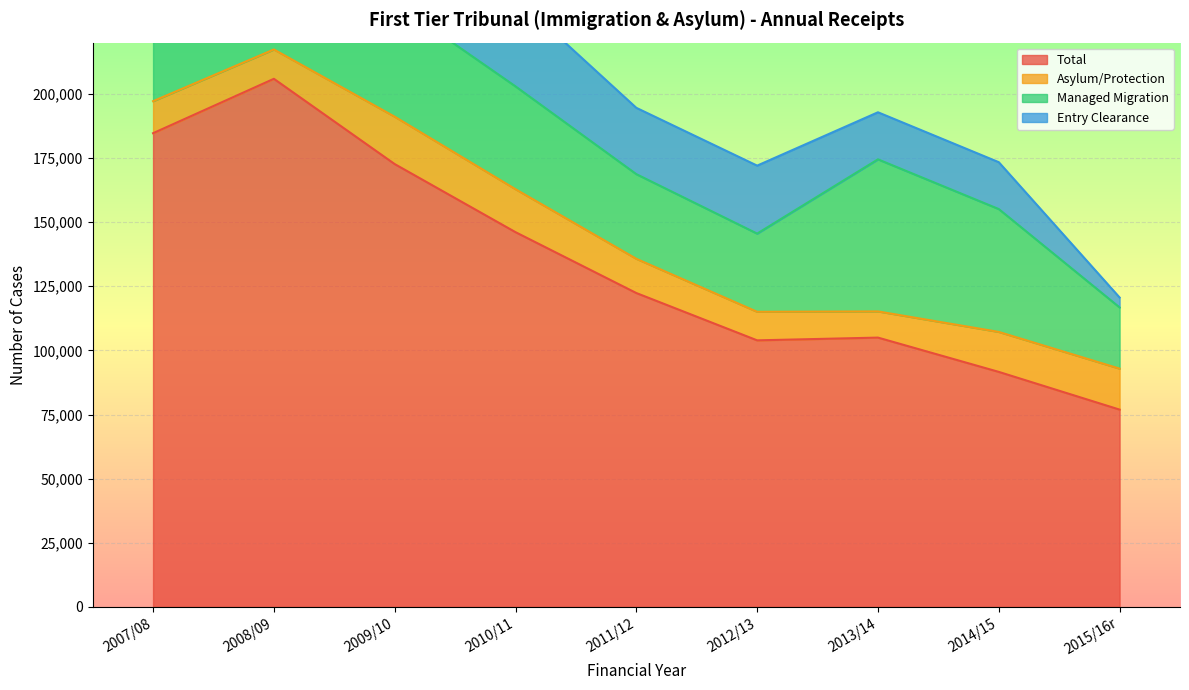

Which series changed the most between 2011/12 and 2013/14?

Managed Migration